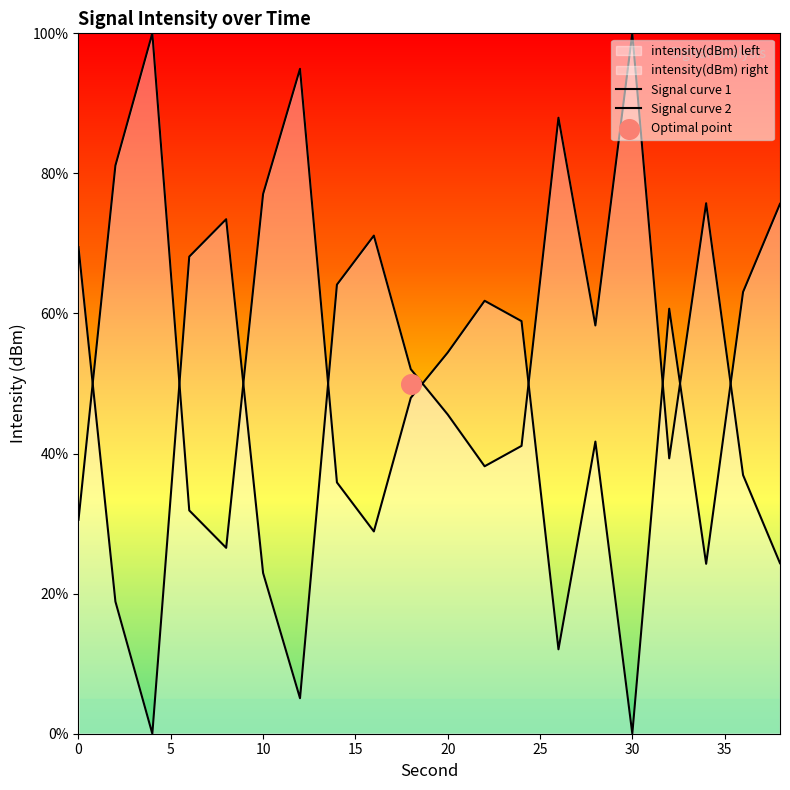

What is the change in value from 24 to 30?

+58.9